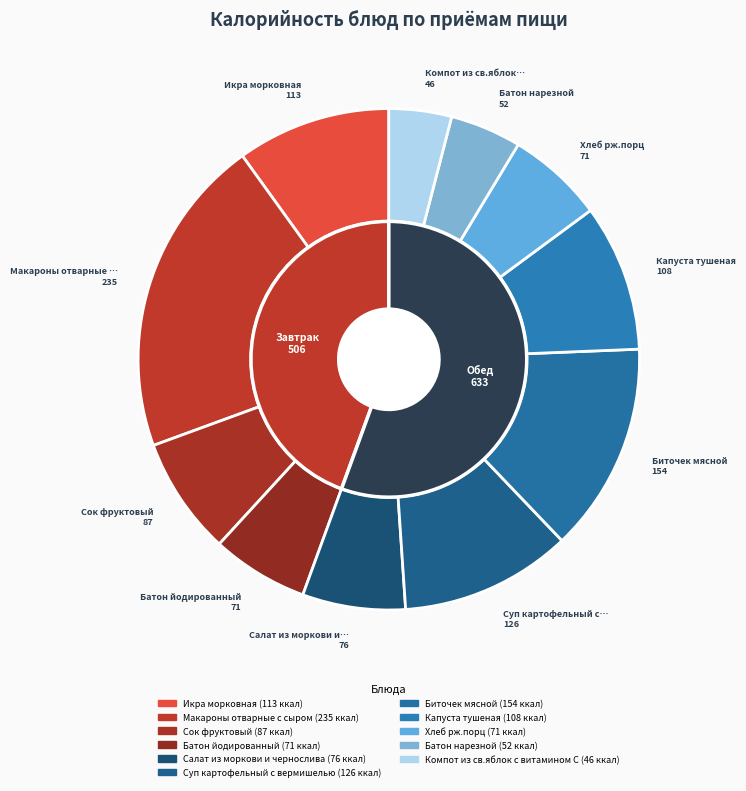

Combined, what portion of the pie is Биточек мясной and Икра морковная?

23.4%